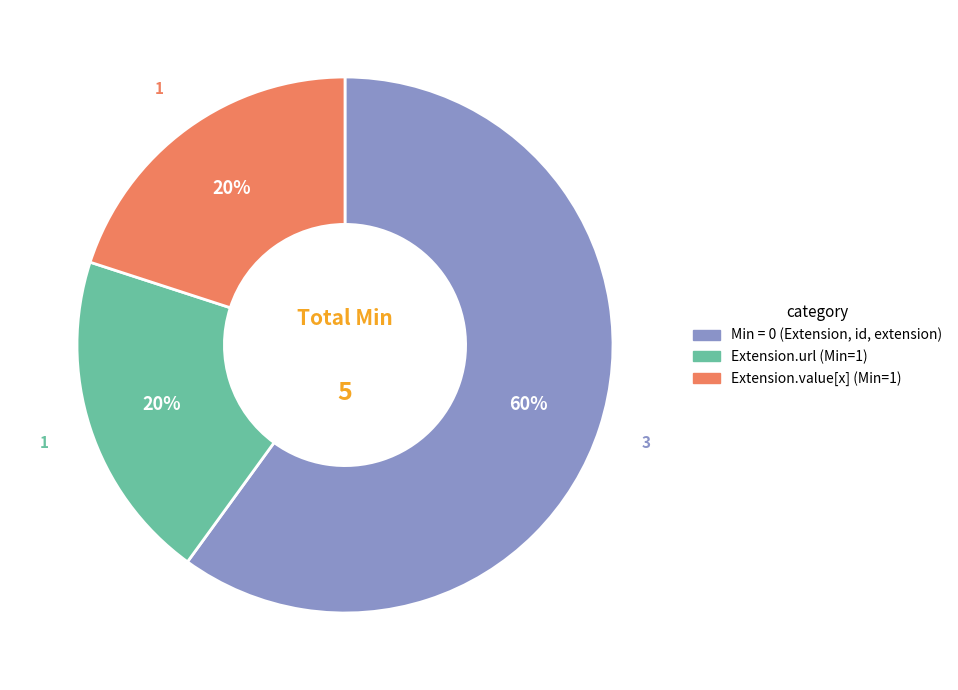

To the nearest percent, what is the average slice percentage?

33%